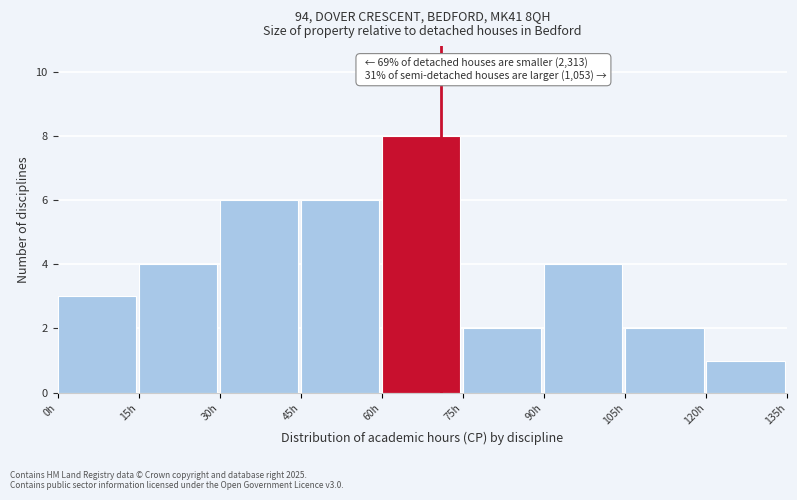

Over which range of the x-axis is the bar tallest?

60 to 75